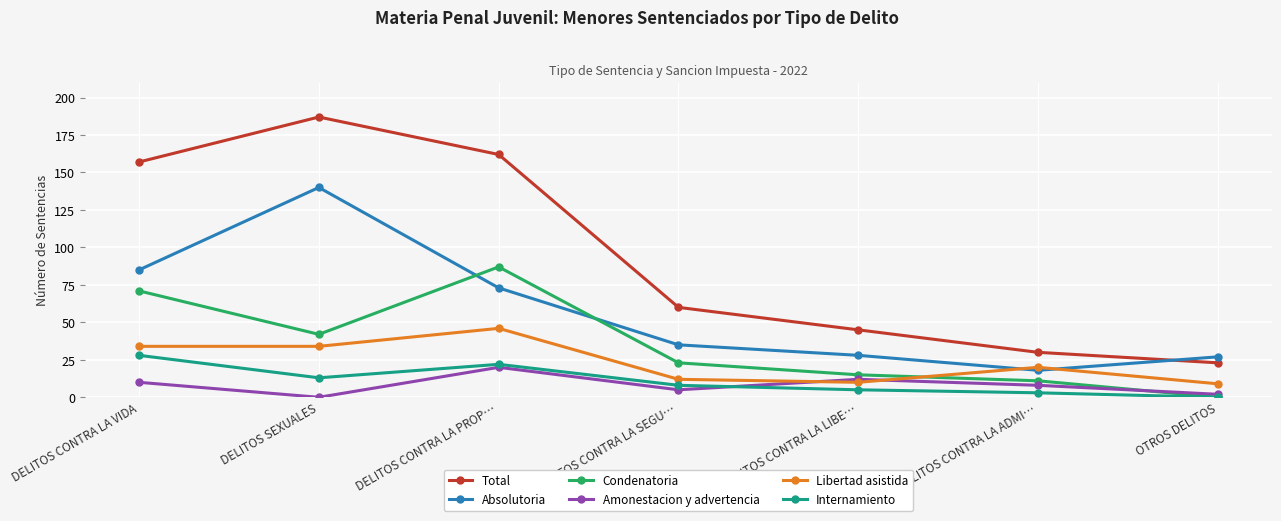

Which series has the widest spread of values?

Total